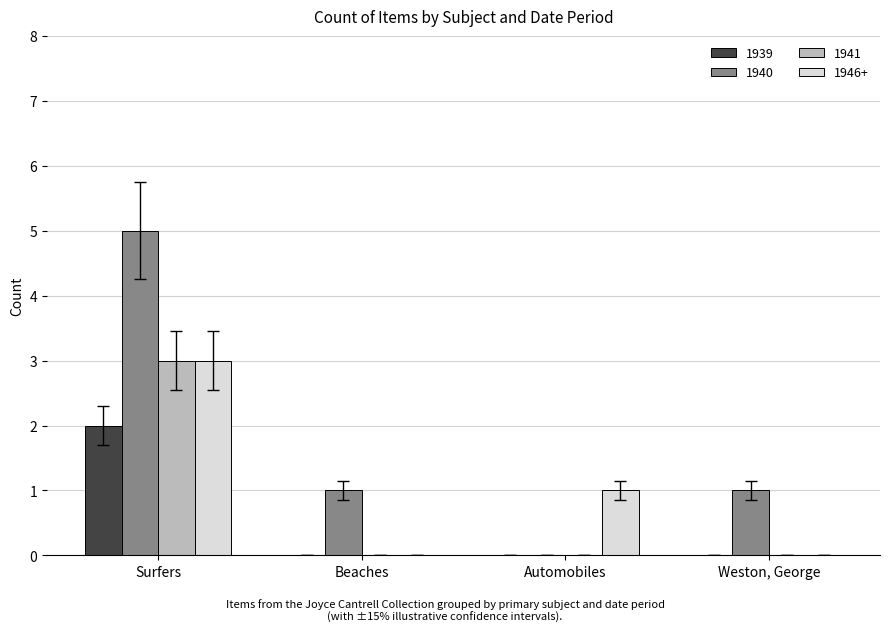

What are all the series names shown in the legend?

1939, 1940, 1941, 1946+